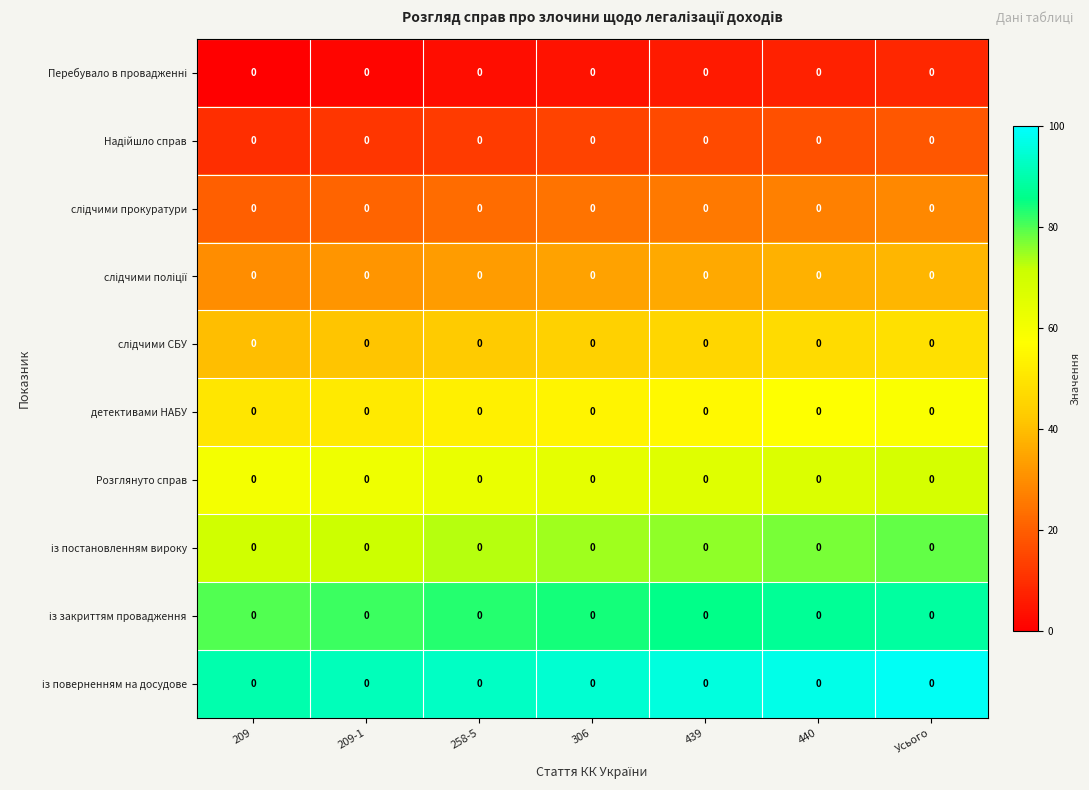

At which category is the sum across all series the highest?

Усього